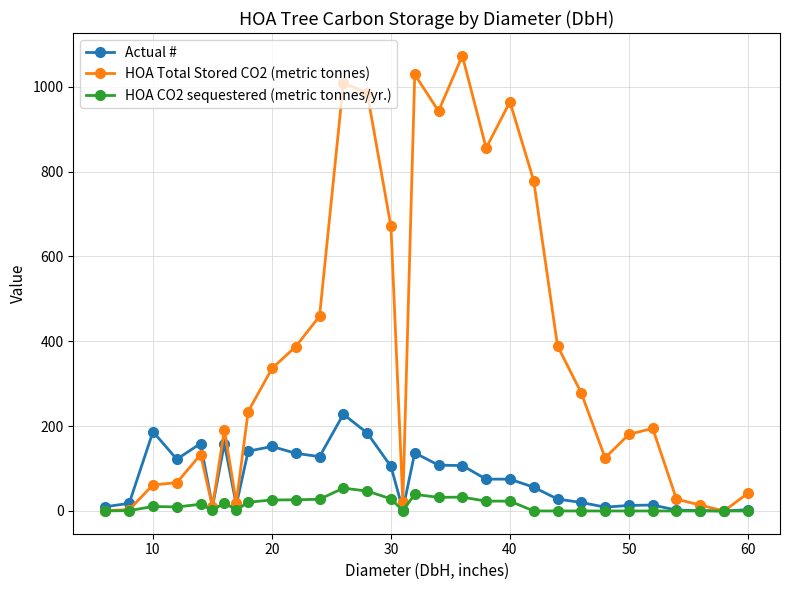

Rank the series by their maximum value, from lowest to highest.

HOA CO2 sequestered (metric tonnes/yr.), Actual #, HOA Total Stored CO2 (metric tonnes)